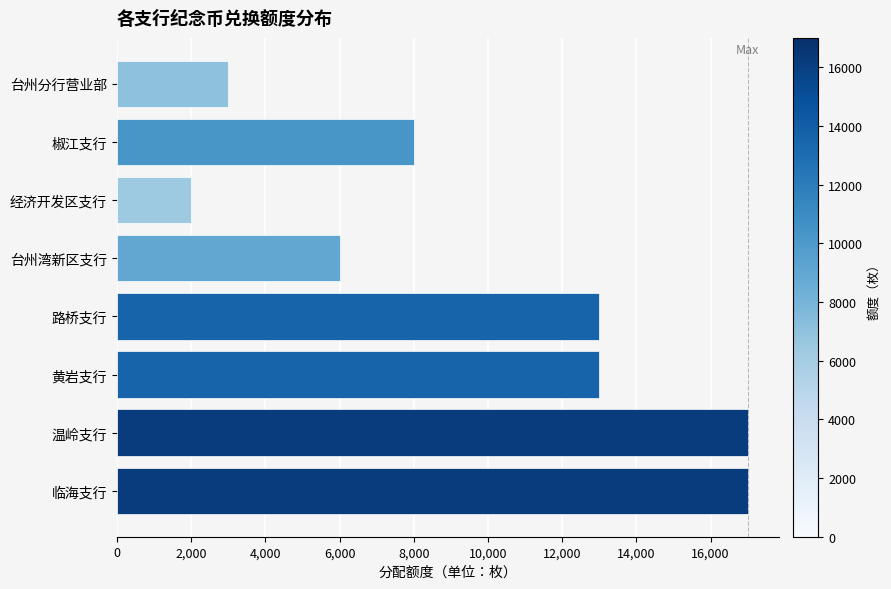

Reading bottom to top, list all the values displayed in this chart.

17000	17000	13000	13000	6000	2000	8000	3000